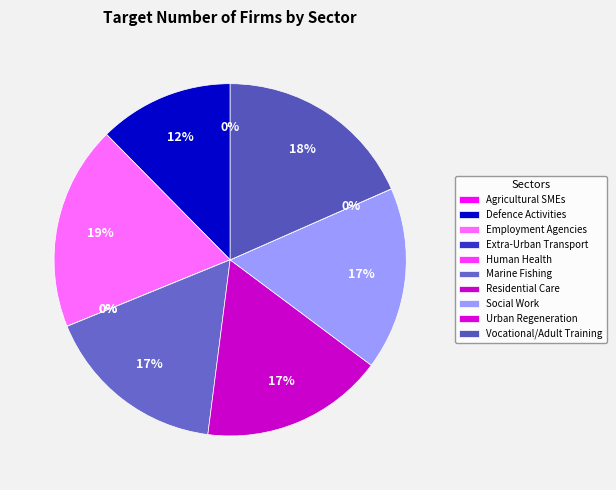

How much of the chart is everything except Human Health?

100.0%